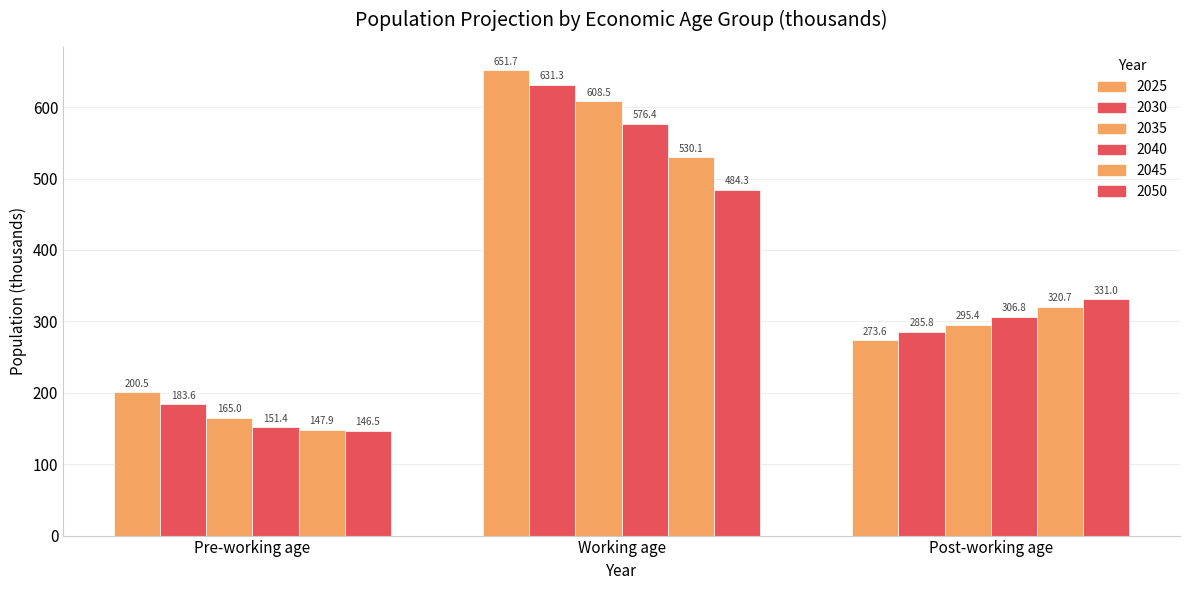

Reading left to right, transcribe all the data shown in this chart.

2025: 200.5	651.7	273.6
2030: 183.6	631.3	285.8
2035: 165.0	608.5	295.4
2040: 151.4	576.4	306.8
2045: 147.9	530.1	320.7
2050: 146.5	484.3	331.0